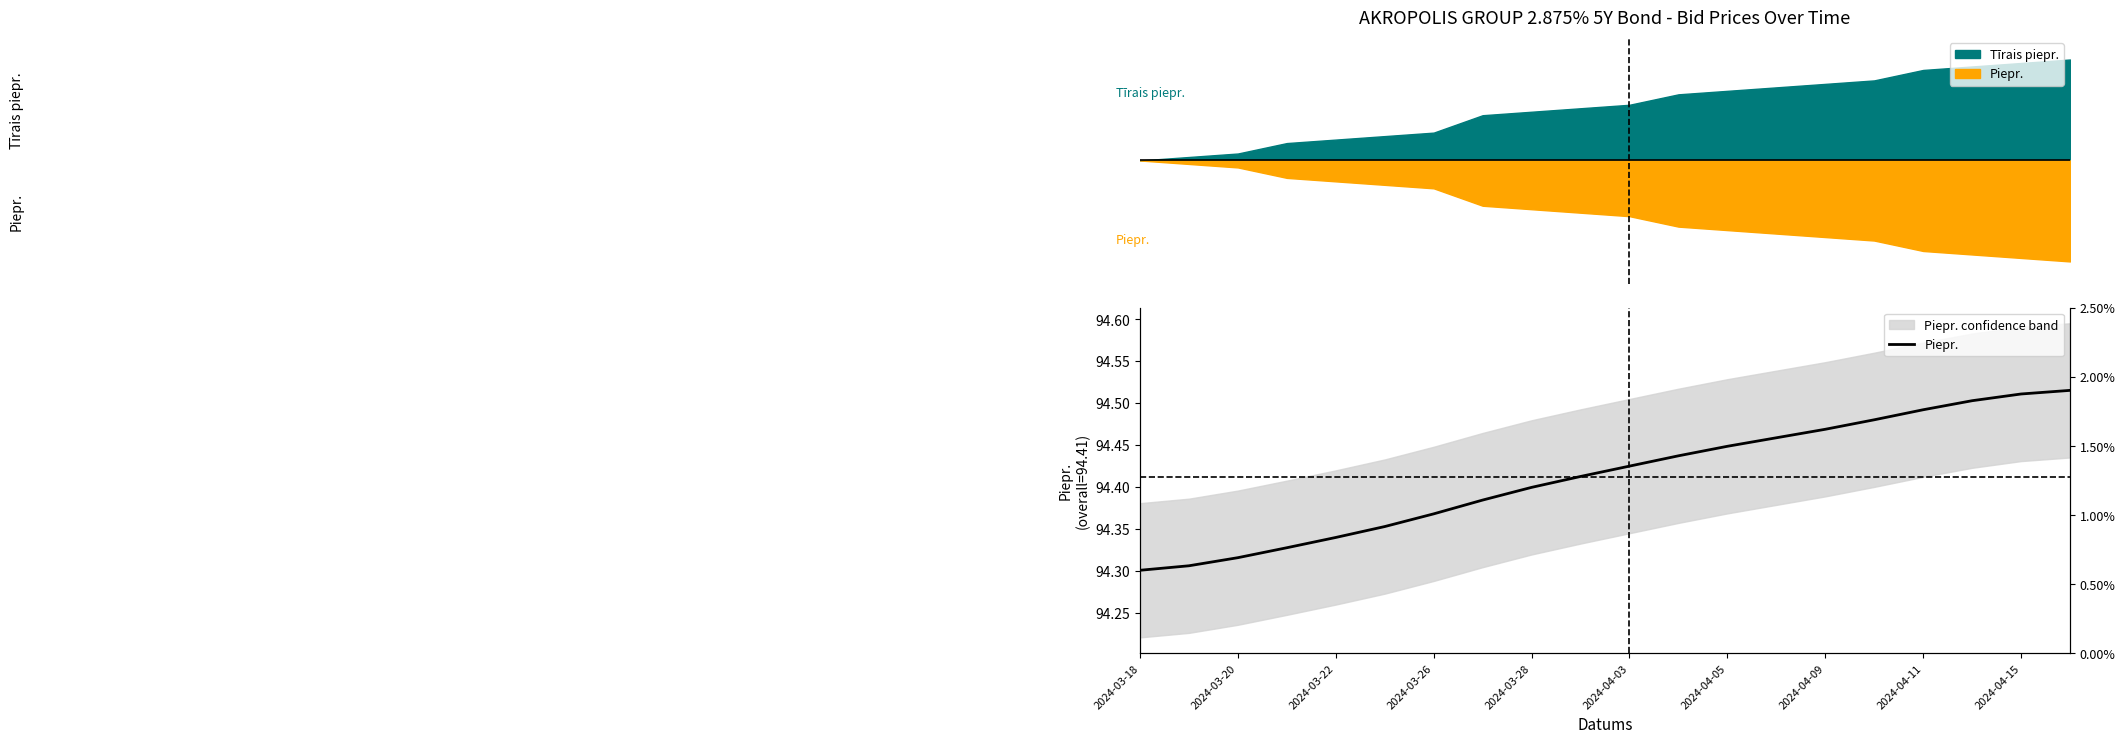

What is the difference between the maximum and minimum values?

0.2